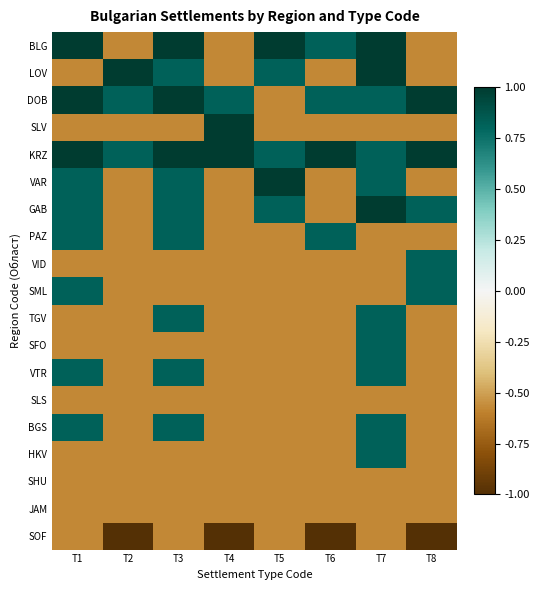

What is the difference between the highest and lowest values at T6?

2.0